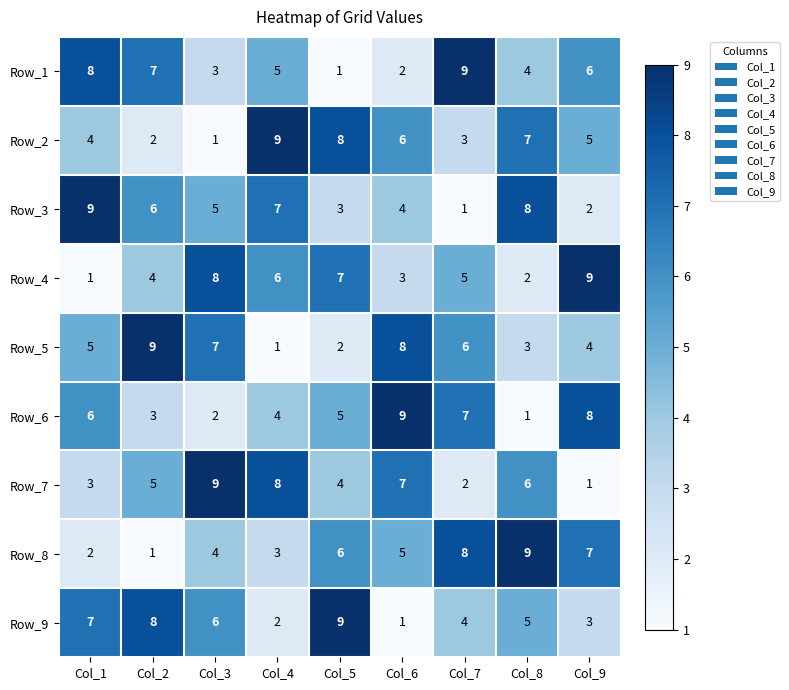

Count the number of data series in this chart.

9